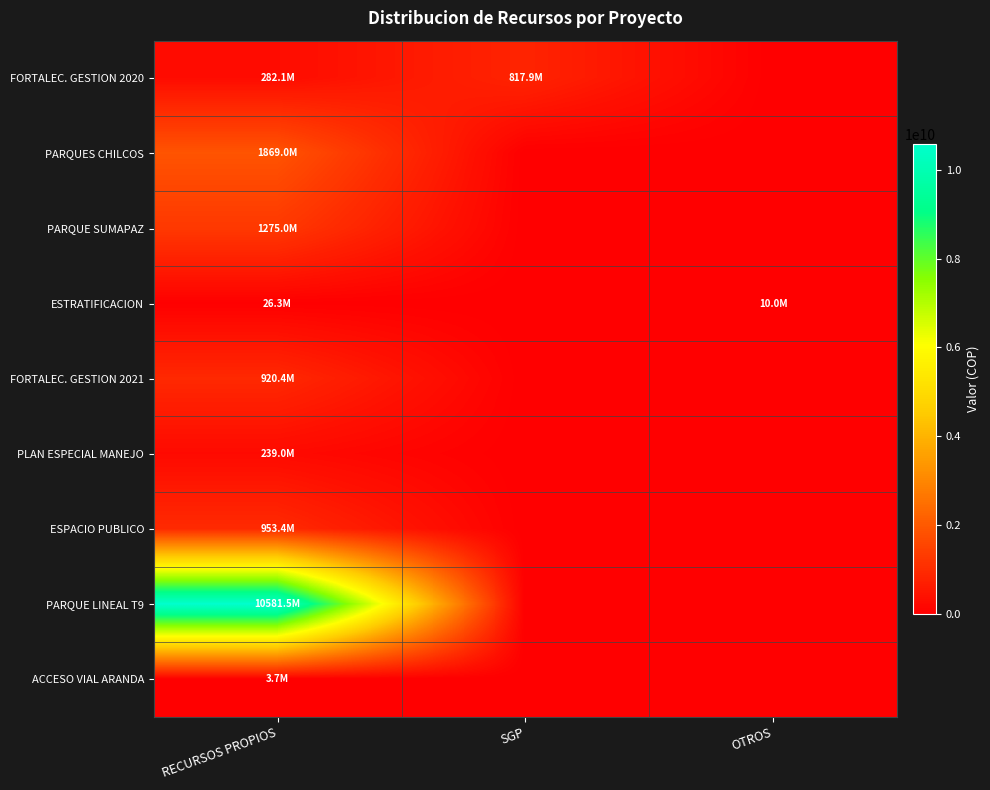

Which label corresponds to the largest value in the chart?

RECURSOS PROPIOS